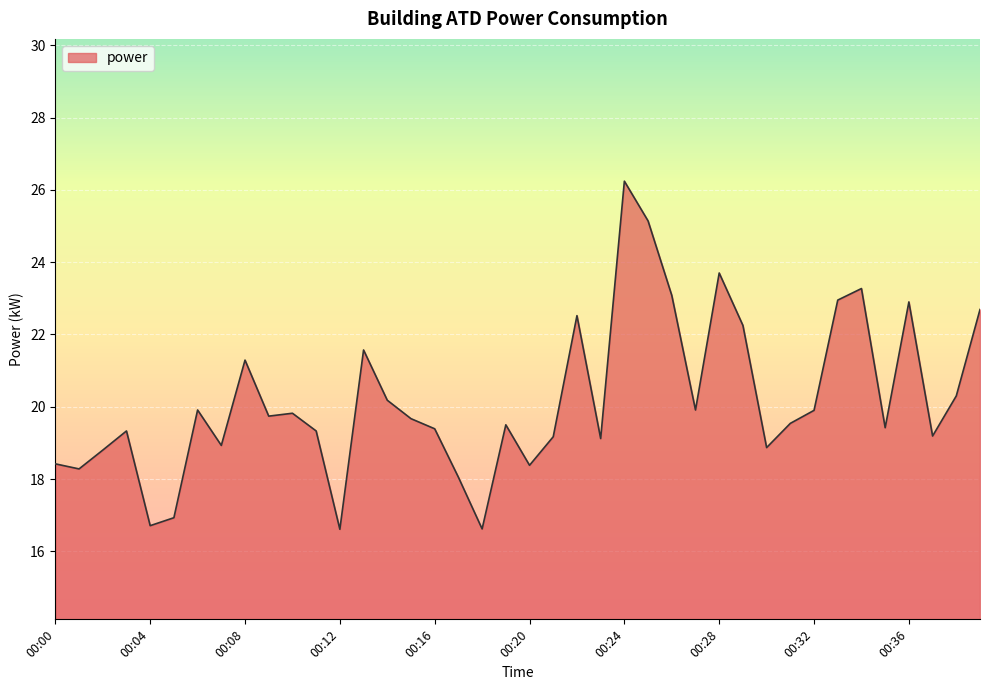

What is the minimum value shown in the chart?

16.6